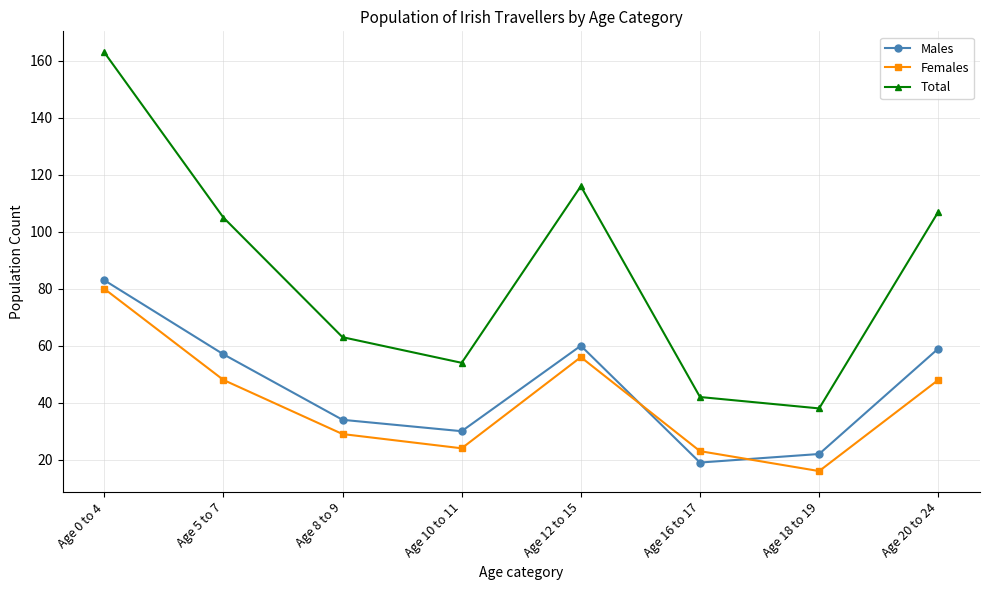

What is the difference between the highest and lowest values at Age 16 to 17?

23